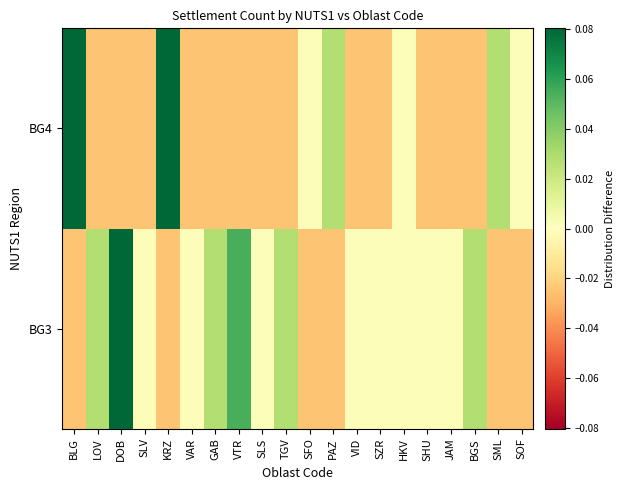

Reading right to left, what are all the values shown in this chart?

BG3: SOF=-0.0	SML=-0.0	BGS=0.0	JAM=0.0	SHU=0.0	HKV=0.0	SZR=0.0	VID=0.0	PAZ=-0.0	SFO=-0.0	TGV=0.0	SLS=0.0	VTR=0.1	GAB=0.0	VAR=0.0	KRZ=-0.0	SLV=0.0	DOB=0.1	LOV=0.0	BLG=-0.0
BG4: SOF=0.0	SML=0.0	BGS=-0.0	JAM=-0.0	SHU=-0.0	HKV=0.0	SZR=-0.0	VID=-0.0	PAZ=0.0	SFO=0.0	TGV=-0.0	SLS=-0.0	VTR=-0.0	GAB=-0.0	VAR=-0.0	KRZ=0.1	SLV=-0.0	DOB=-0.0	LOV=-0.0	BLG=0.1